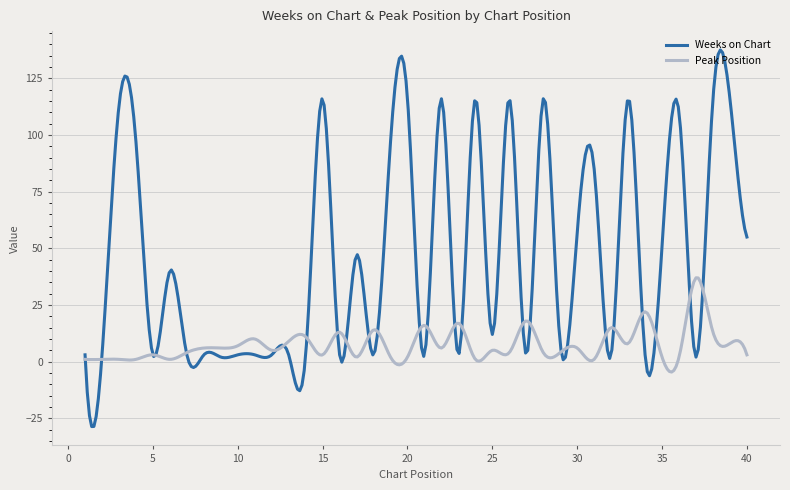

Rank the series by their maximum value, from highest to lowest.

Weeks on Chart, Peak Position